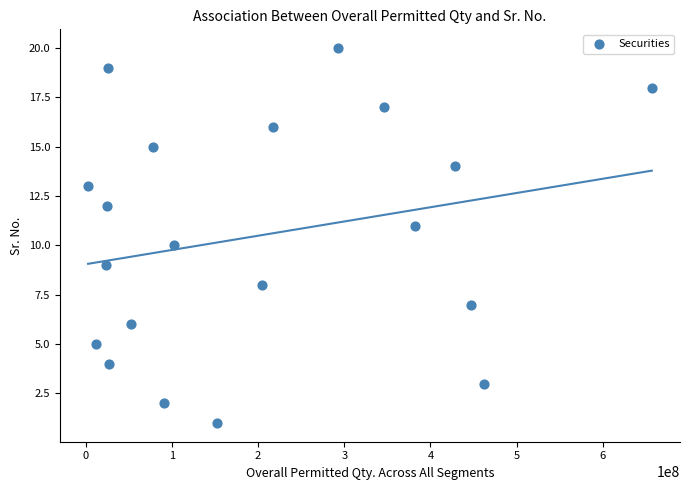

What is the range of X values (max minus min)?

654087510